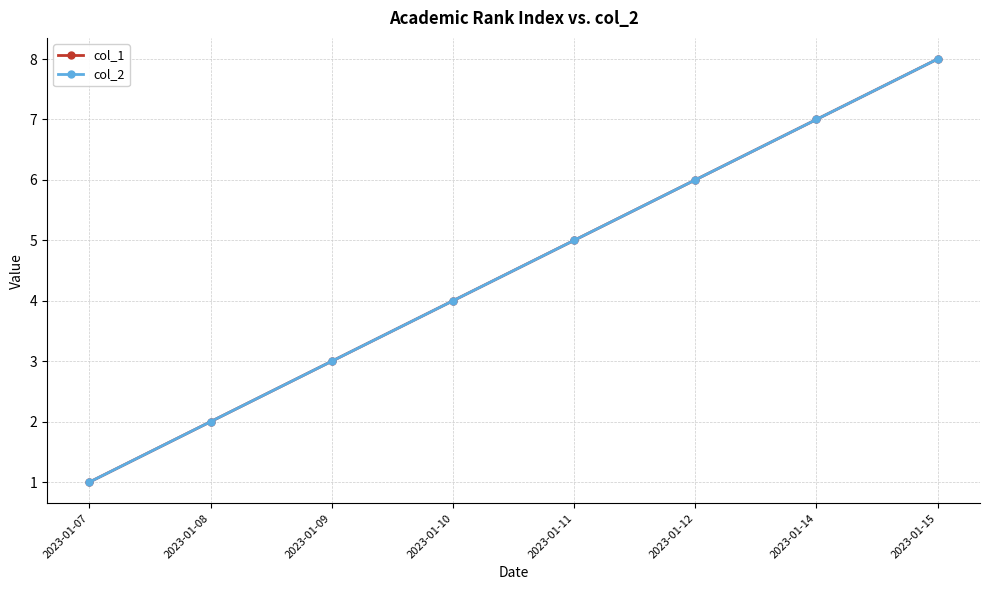

Is this an area chart (filled region under the line)?

No